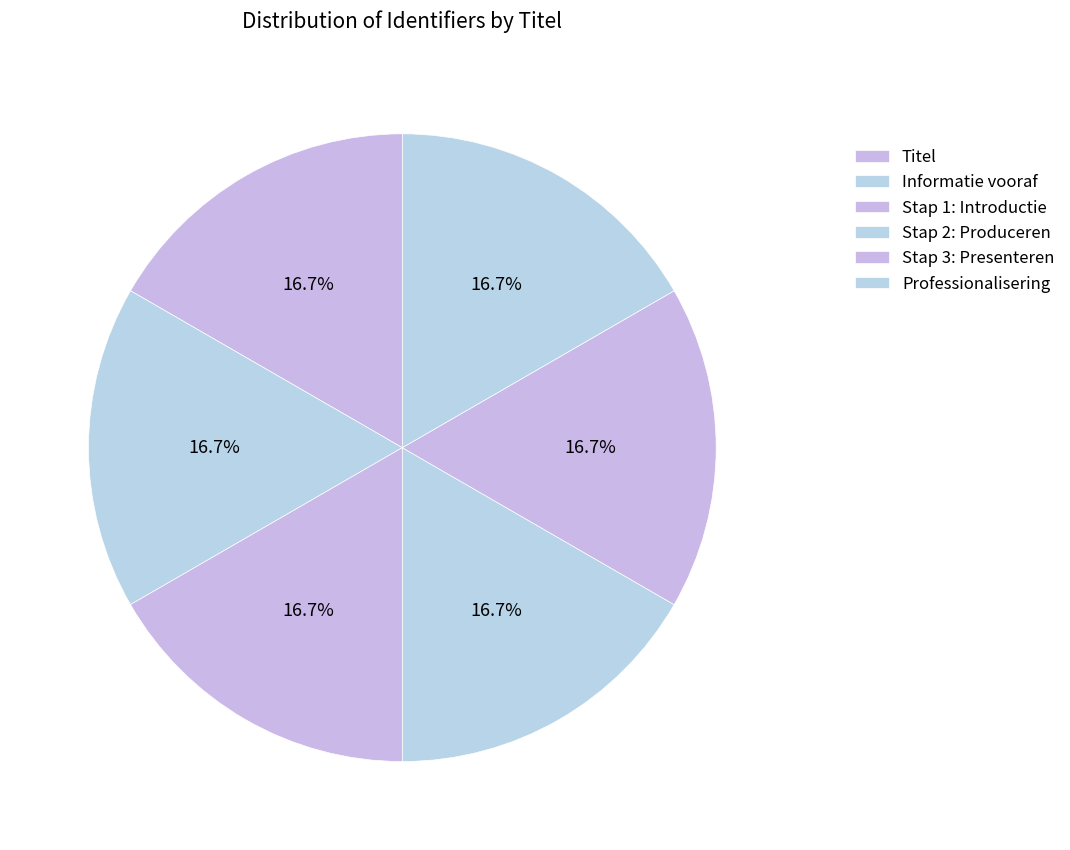

How many slices are in this pie chart?

6